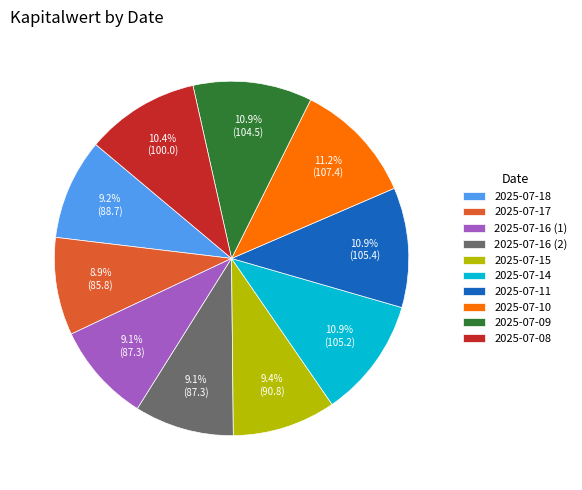

Does 2025-07-16 (2) represent more than half of the total?

No